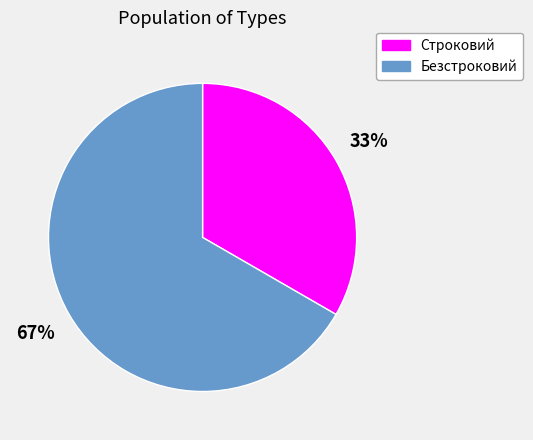

To the nearest percent, what is the average slice percentage?

50%